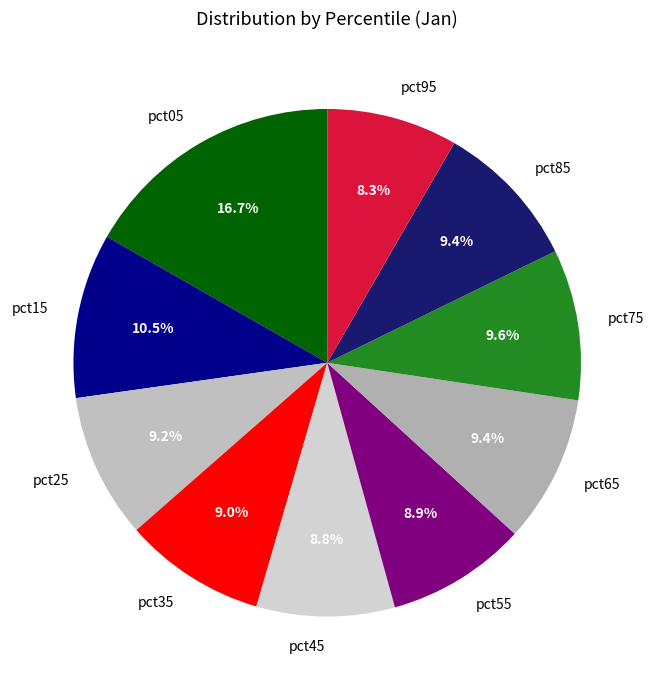

What is the largest slice in the pie chart?

pct05